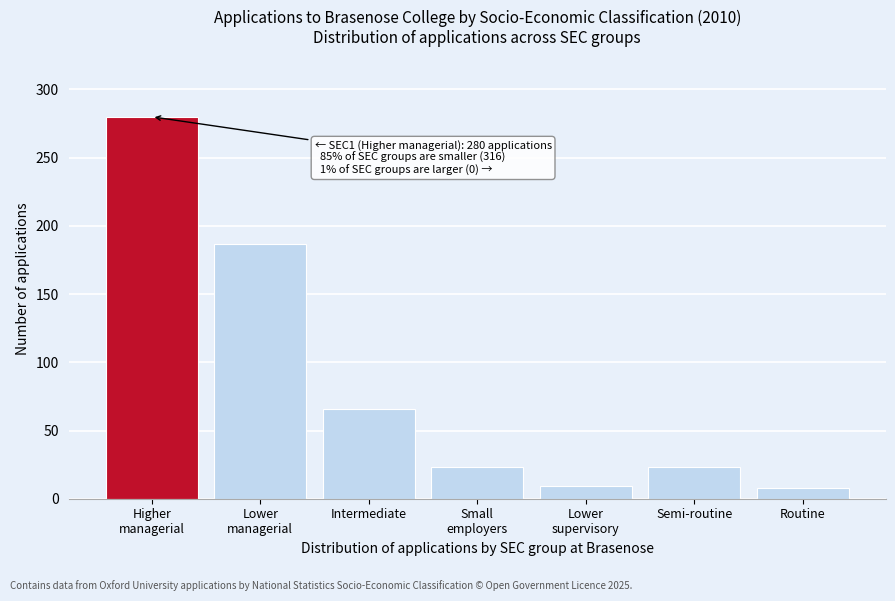

What is the smallest value displayed?

8